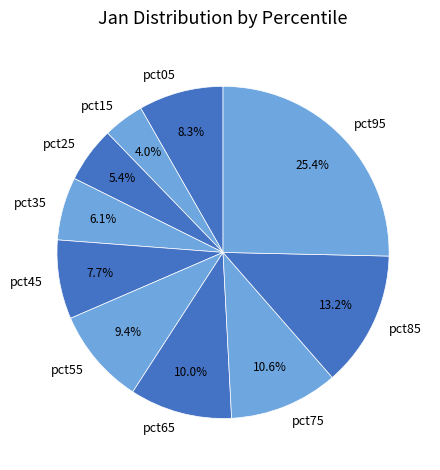

Rank the categories by value from highest to lowest.

pct95, pct85, pct75, pct65, pct55, pct05, pct45, pct35, pct25, pct15